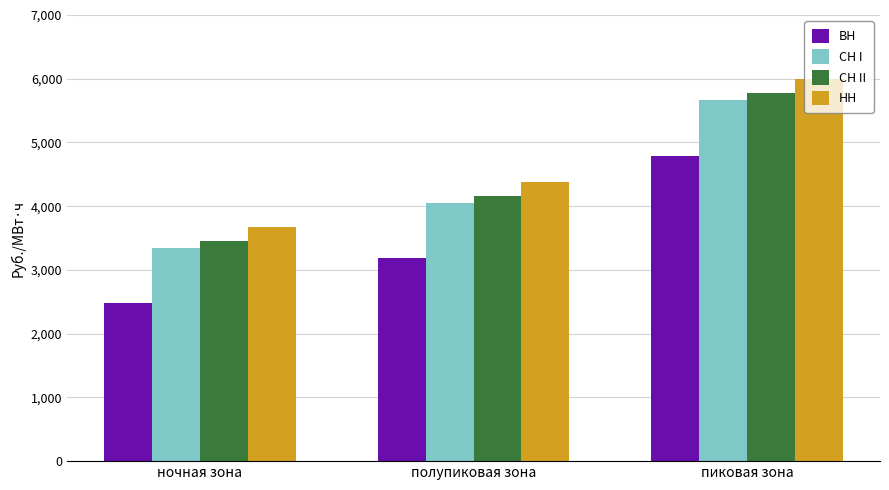

Rank the categories by СН I value from highest to lowest.

пиковая зона, полупиковая зона, ночная зона